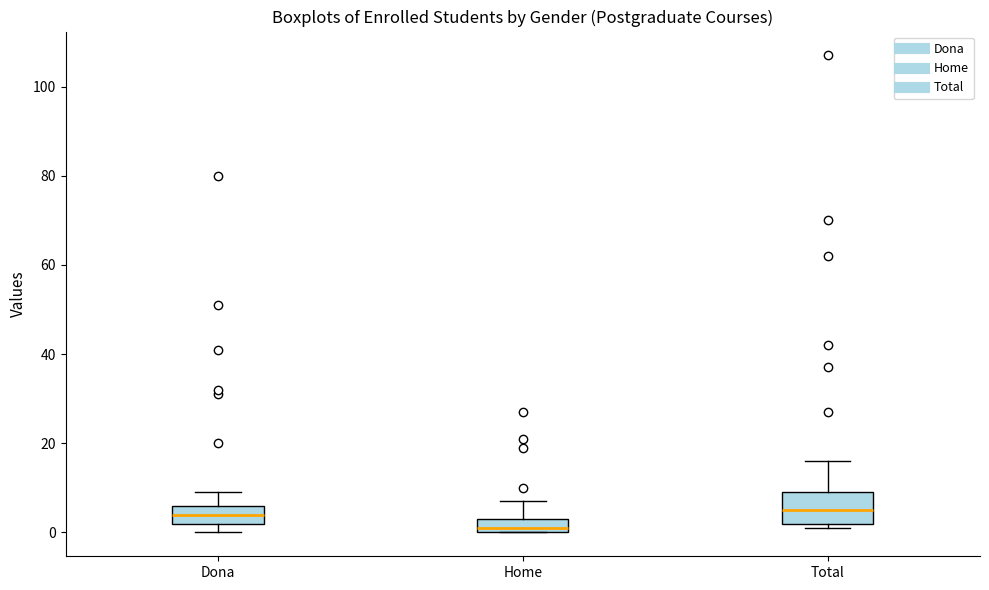

Where is the upper edge of the box for Total on the y-axis? The values are not printed on the chart, so give them approximately, as read against the axis.

10